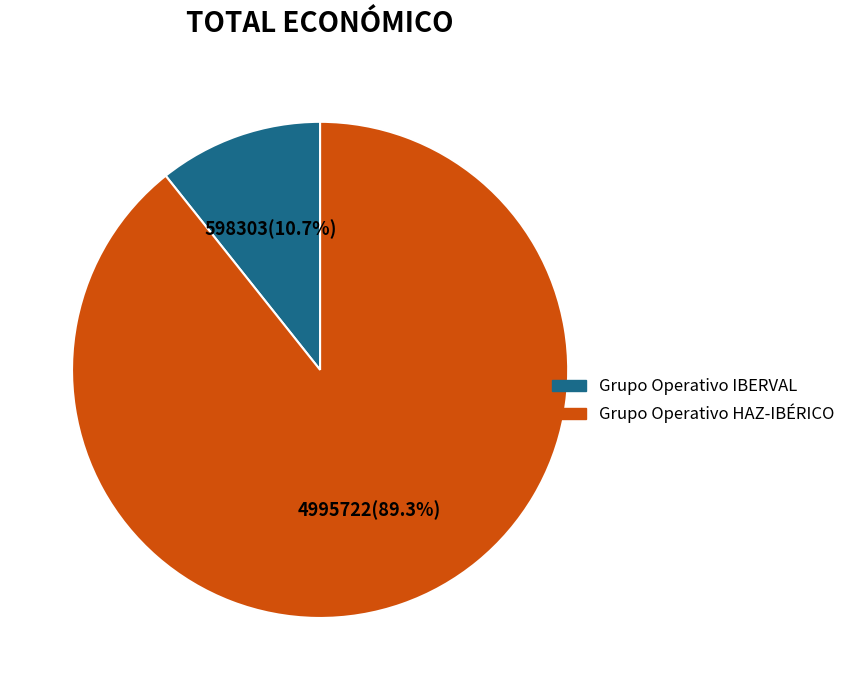

Which category has the biggest portion of the pie?

Grupo Operativo HAZ-IBÉRICO